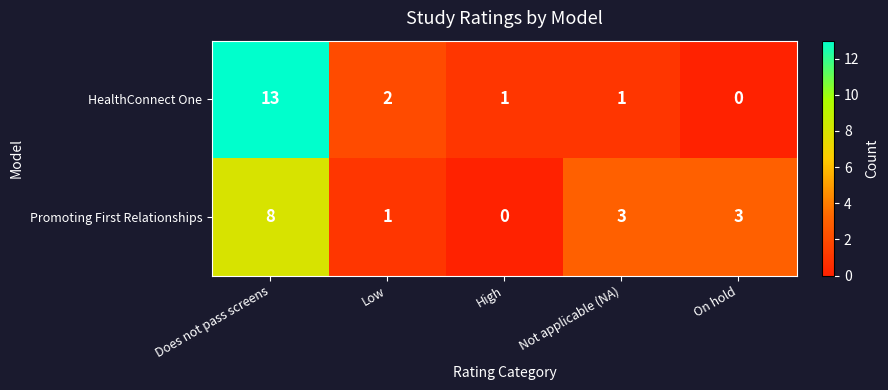

At which label is HealthConnect One closest to 6?

Low